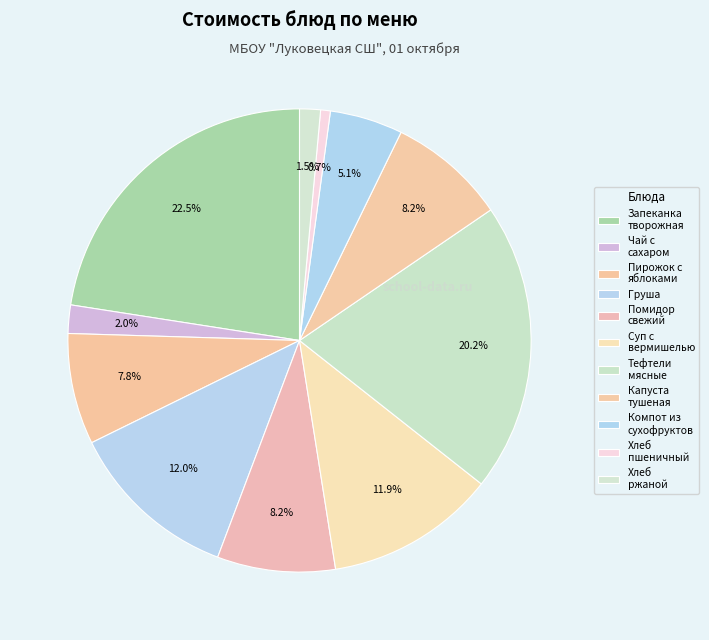

To the nearest percent, what percentage of the pie is Тефтели мясные?

20%